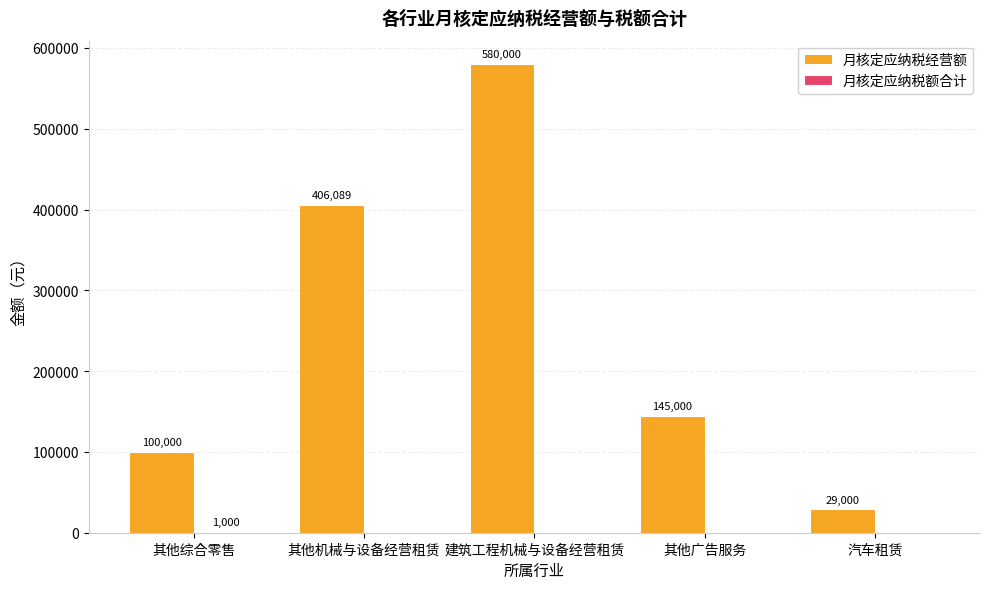

Does the chart contain stacked bars?

No